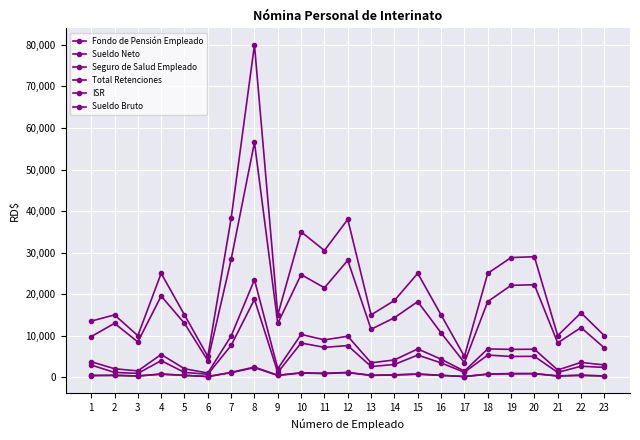

At 5, list the series in order from largest to smallest.

Sueldo Bruto, Sueldo Neto, Total Retenciones, ISR, Seguro de Salud Empleado, Fondo de Pensión Empleado